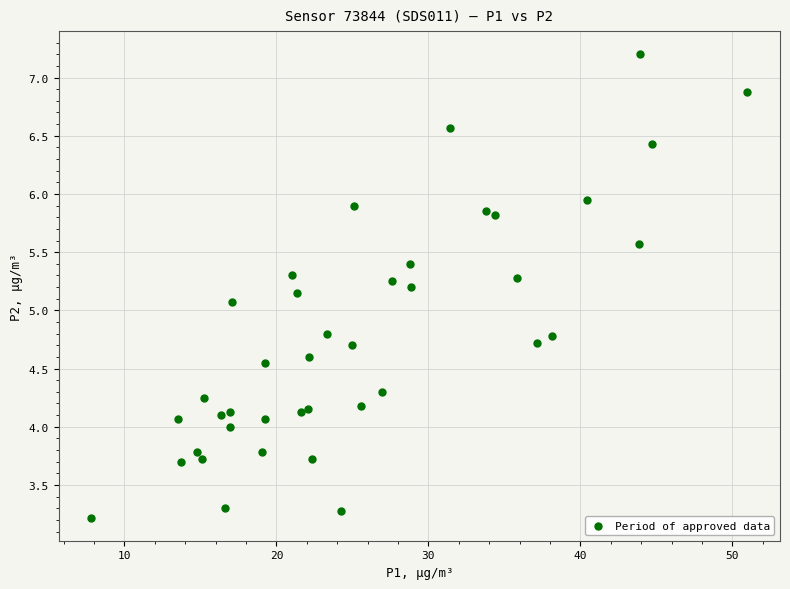

What Y value in the scatter plot is closest to 5?

5.1